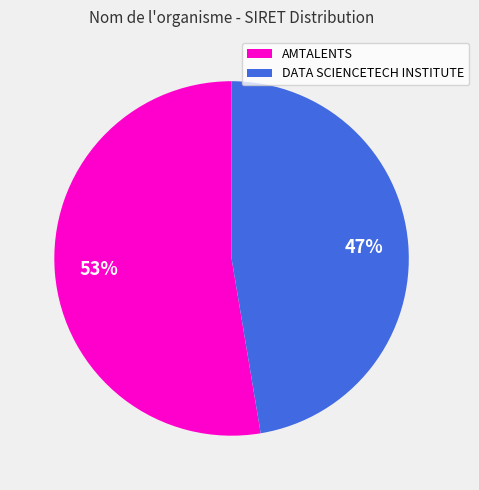

Is it true that DATA SCIENCETECH INSTITUTE is 47% of the pie?

True